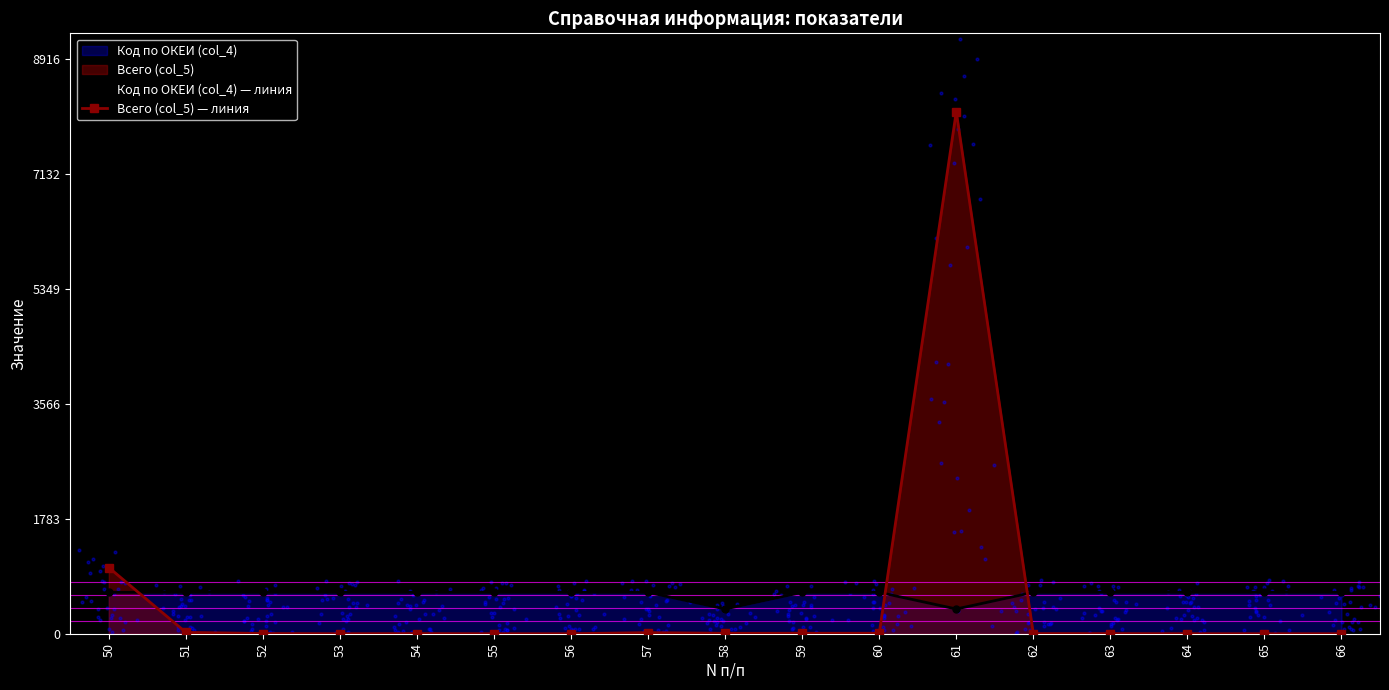

At how many categories does at least one series exceed 4613?

1